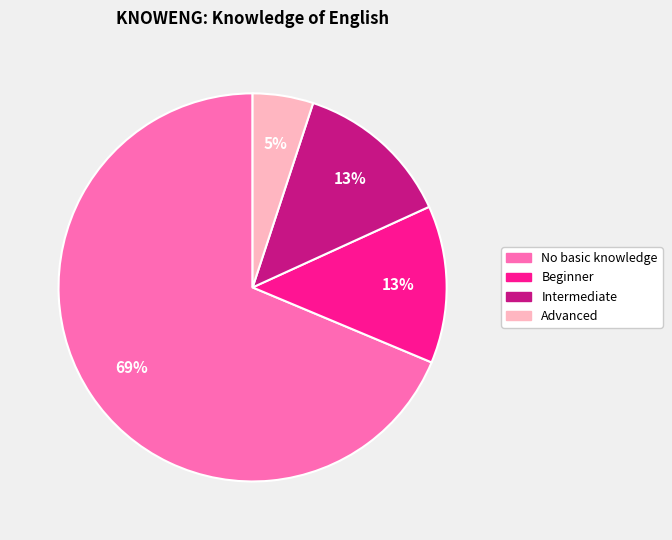

To the nearest percent, what is the difference between the largest and smallest slice percentages?

64%